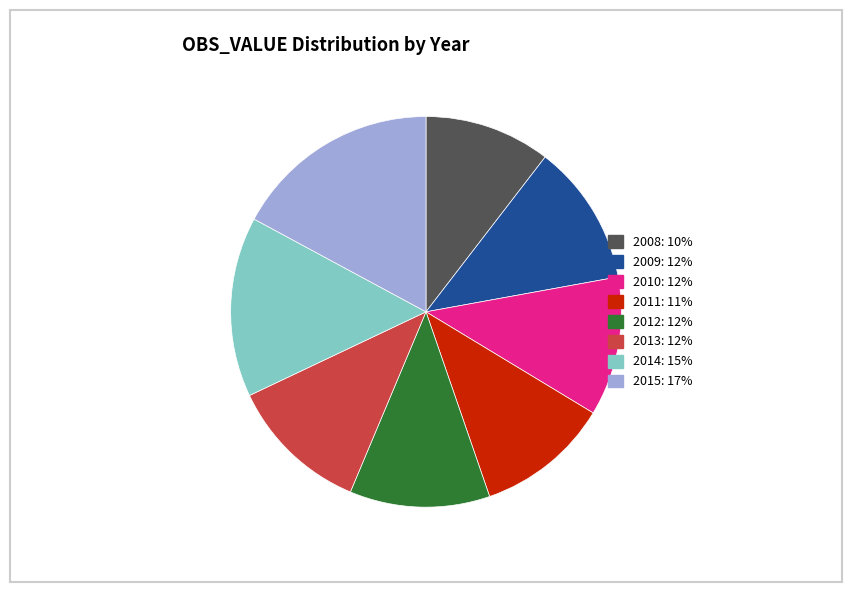

Is there a majority slice in this chart?

No